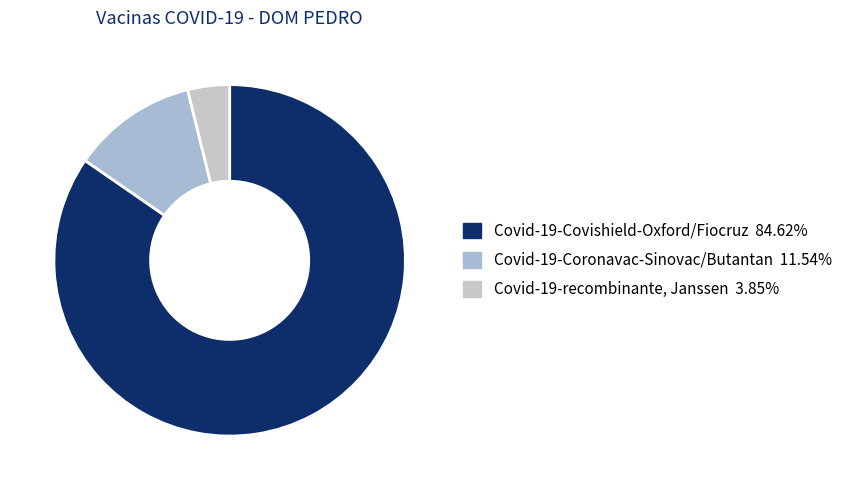

What percentage is the Covid-19-Coronavac-Sinovac/Butantan slice, to the nearest percent?

12%